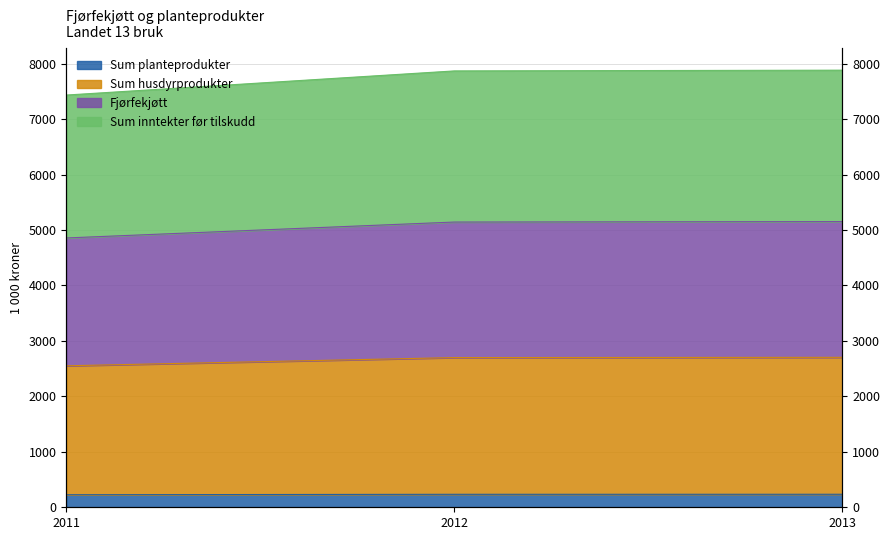

Between 2012 and 2011, which is larger?

2012